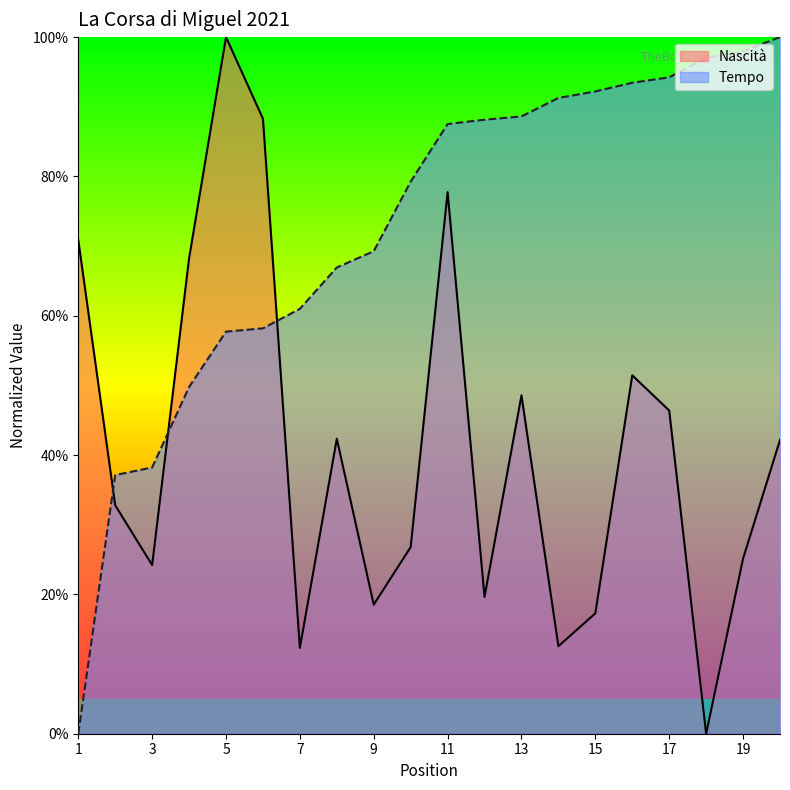

Reading right to left, list all the values displayed in this chart.

Nascità: 20=0.4	19=0.3	18=0.0	17=0.5	16=0.5	15=0.2	14=0.1	13=0.5	12=0.2	11=0.8	10=0.3	9=0.2	8=0.4	7=0.1	6=0.9	5=1.0	4=0.7	3=0.2	2=0.3	1=0.7
Tempo: 20=1.0	19=1.0	18=1.0	17=0.9	16=0.9	15=0.9	14=0.9	13=0.9	12=0.9	11=0.9	10=0.8	9=0.7	8=0.7	7=0.6	6=0.6	5=0.6	4=0.5	3=0.4	2=0.4	1=0.0